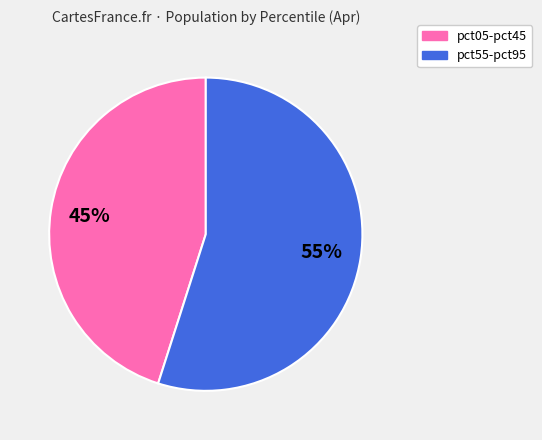

Approximately how many times larger is the value at pct05-pct45 compared to pct55-pct95?

0.8